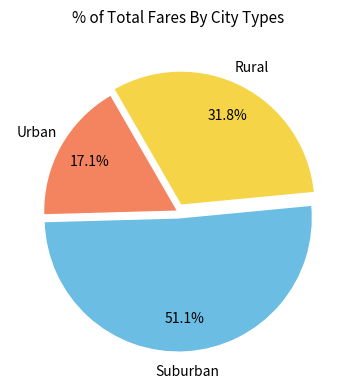

Is there a majority slice in this chart?

Yes